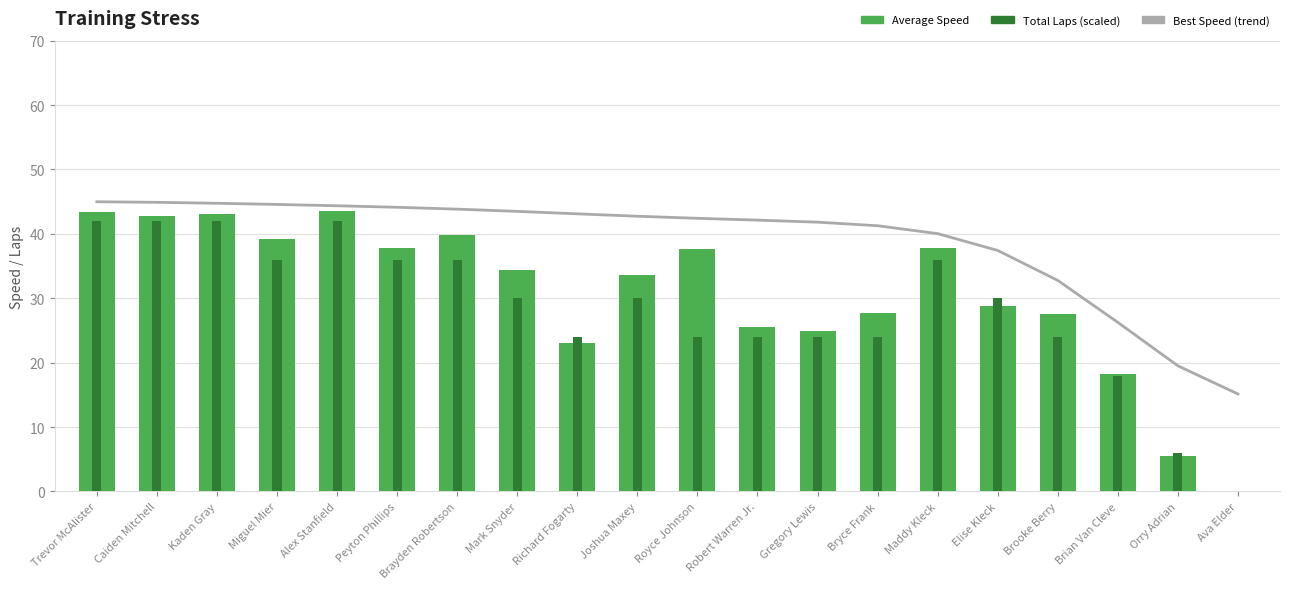

What is the sum of all Total Laps (scaled) values?

570.0